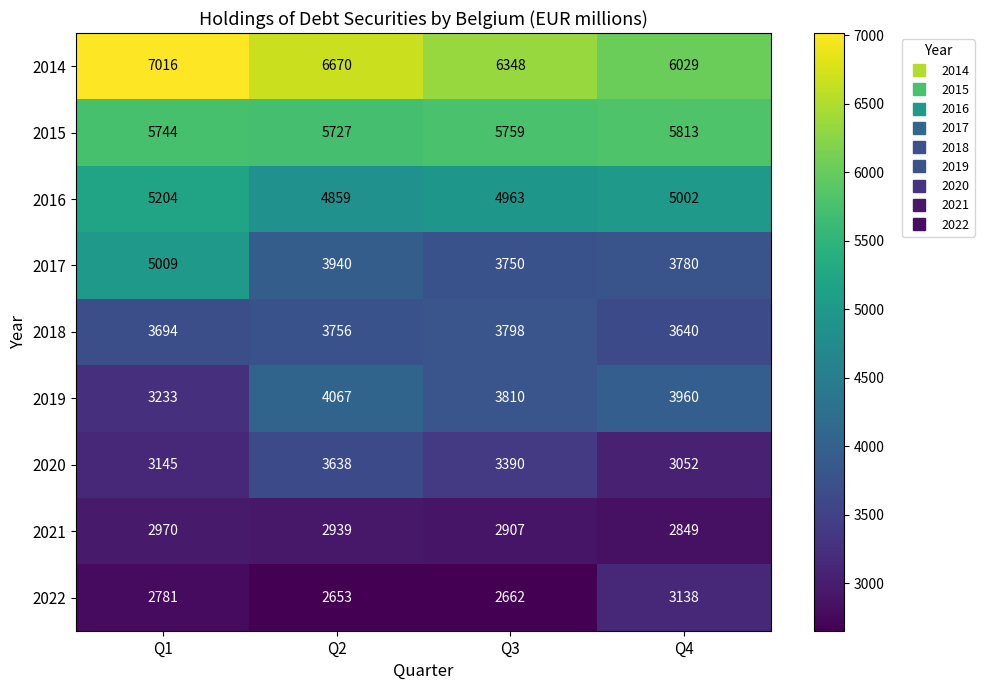

Which series has the largest range (max minus min)?

2017